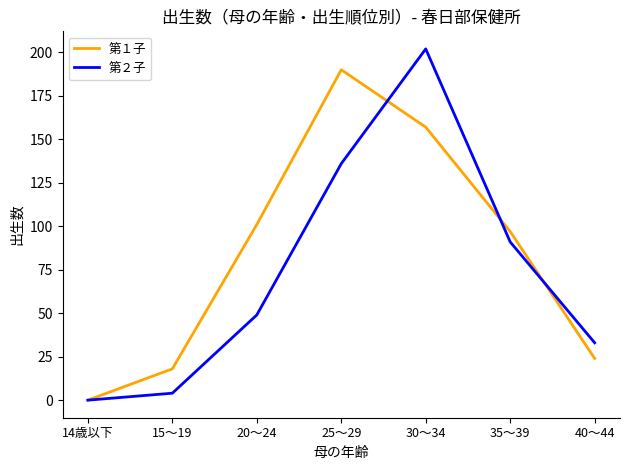

What is the maximum value for 第１子?

190